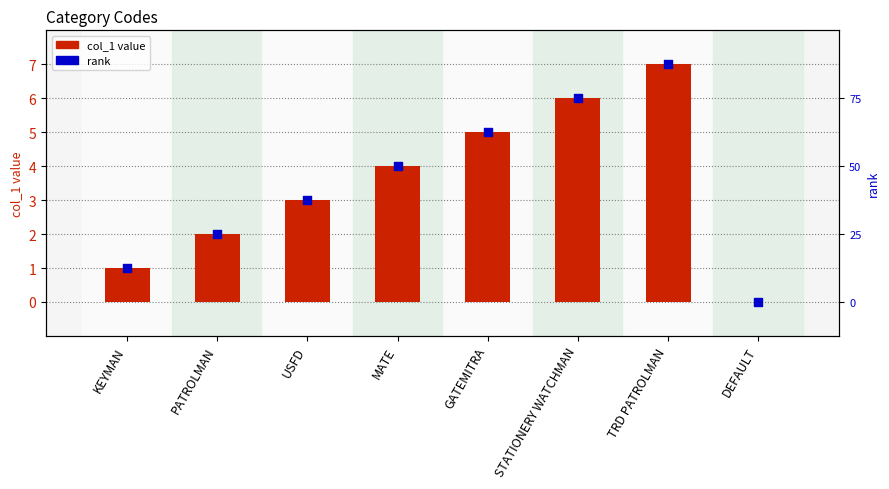

What is the total value across all series at USFD?

6